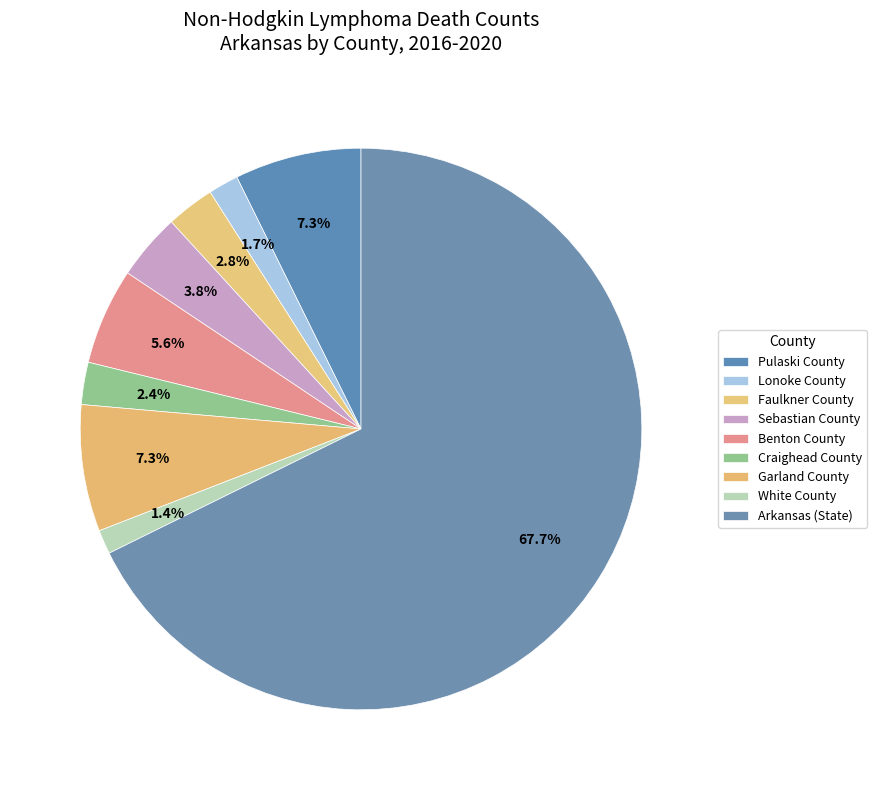

True or false: Pulaski County accounts for 18% of the total.

False